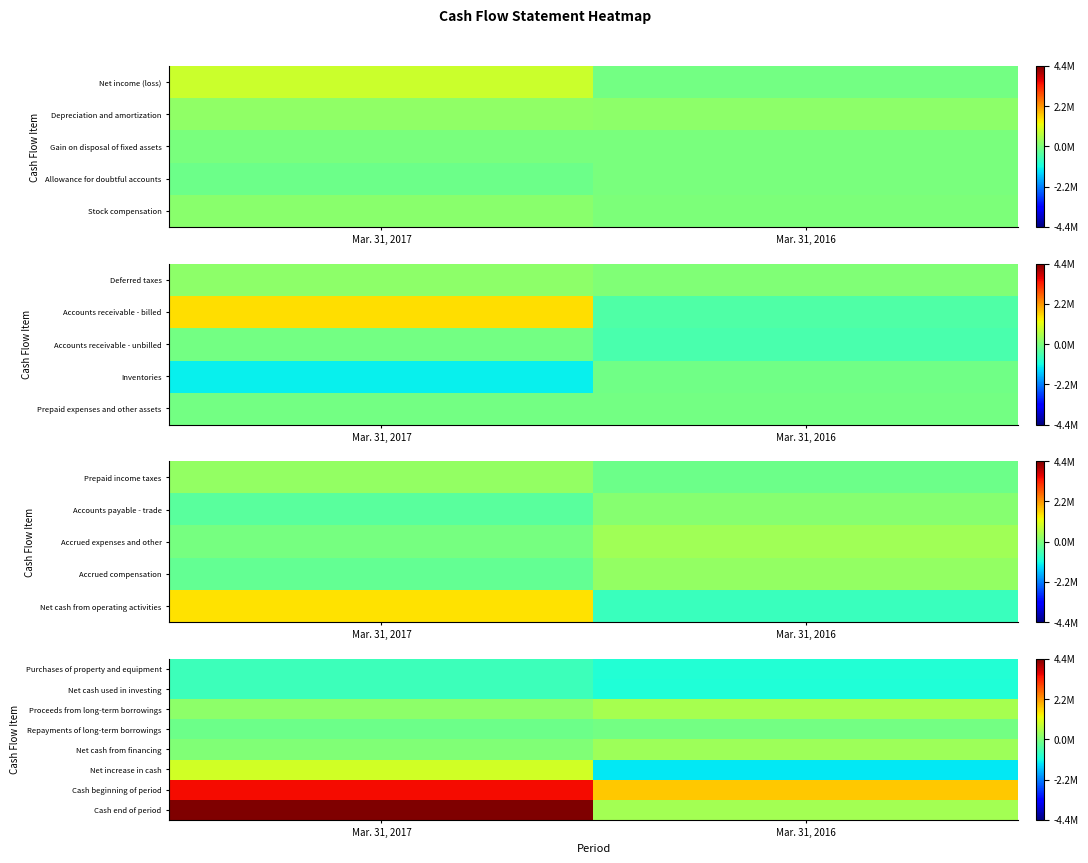

What is the smallest value displayed?

-1312606